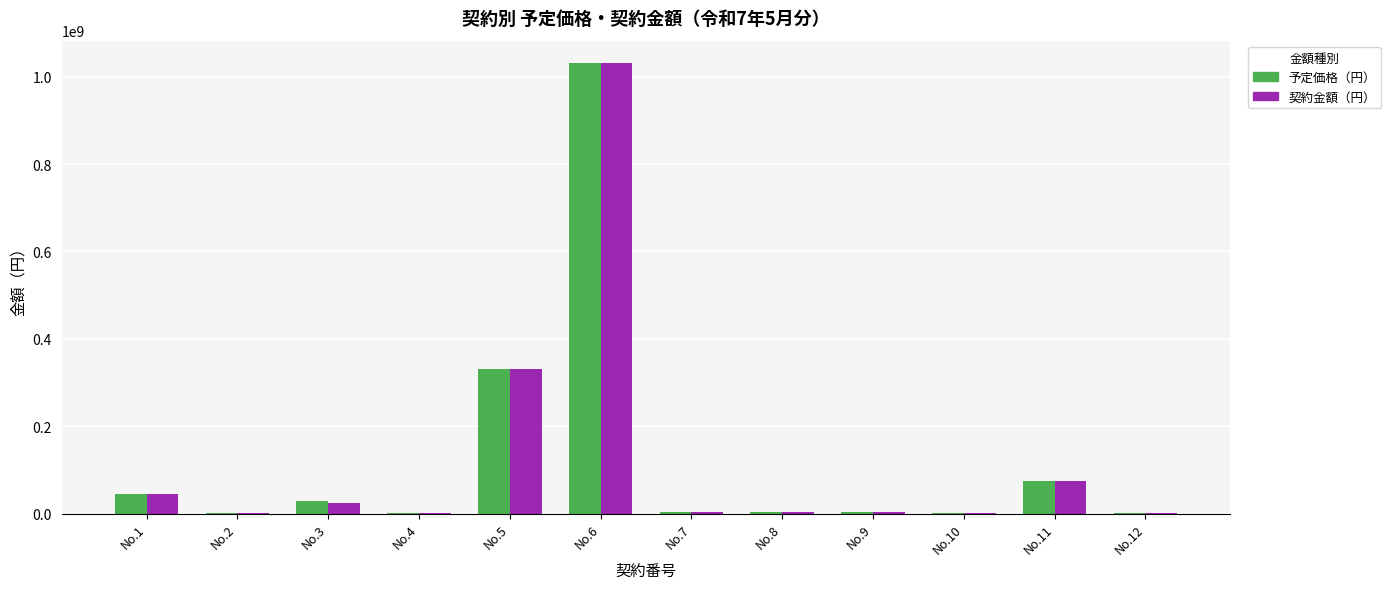

At which category is the sum across all series the highest?

No.6